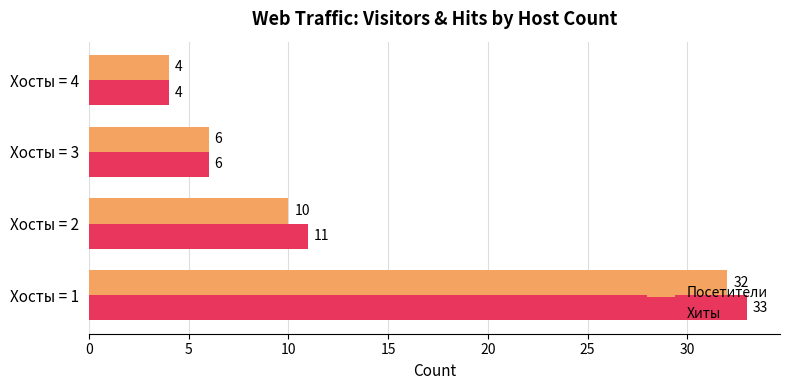

True or false: Хиты has a value of 33 at Хосты = 1.

True